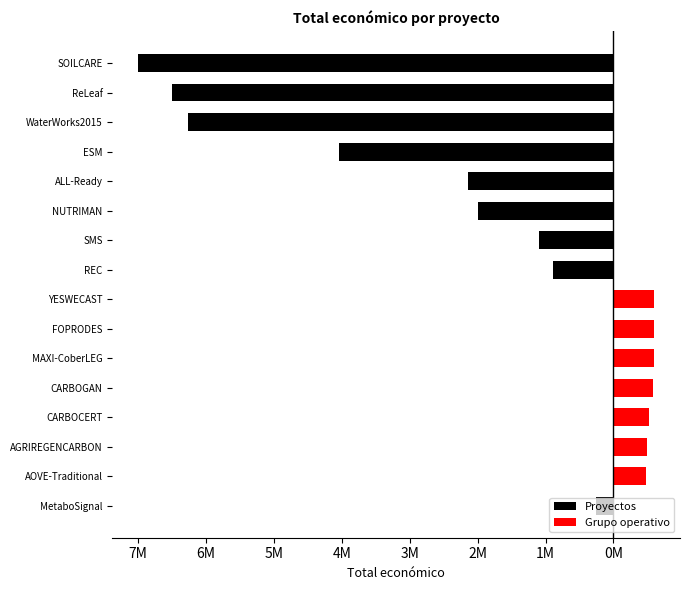

At how many categories does at least one series exceed -381972?

16